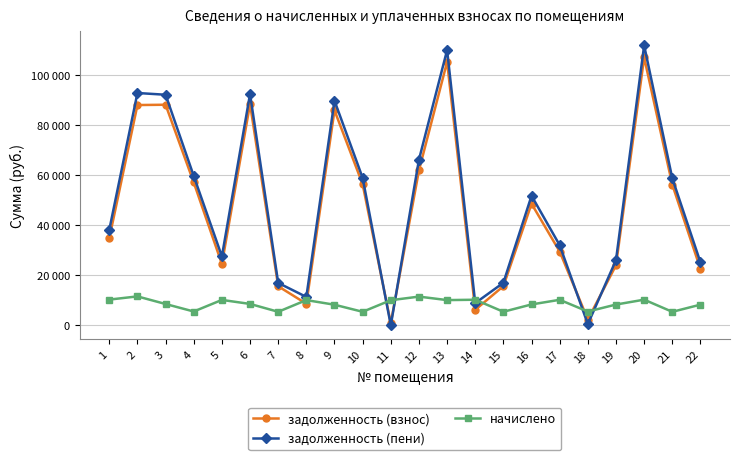

What are all the series names shown in the legend?

задолженность (взнос), задолженность (пени), начислено